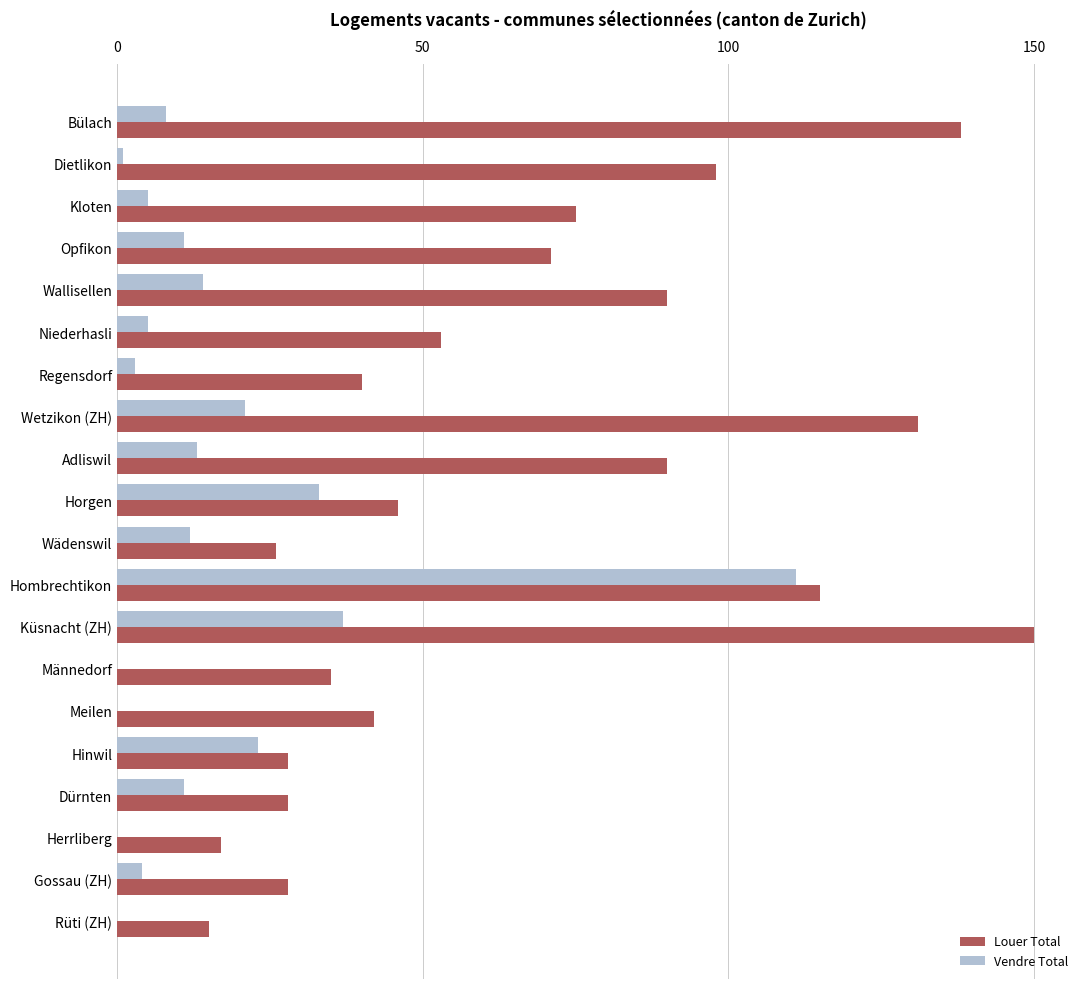

At which category is the sum across all series the highest?

Hombrechtikon